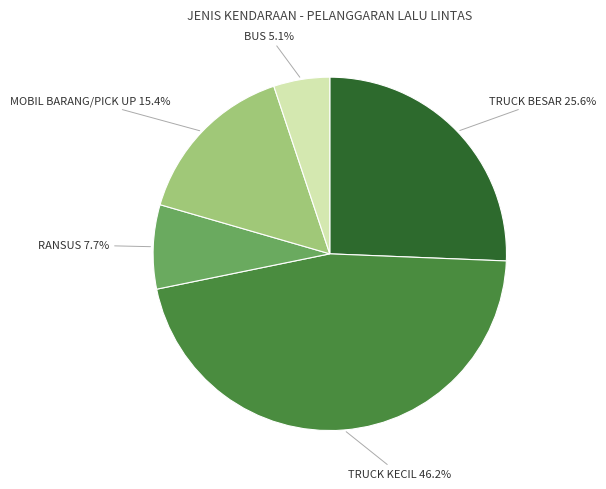

Approximately how many times larger is the value at TRUCK BESAR compared to RANSUS?

3.3